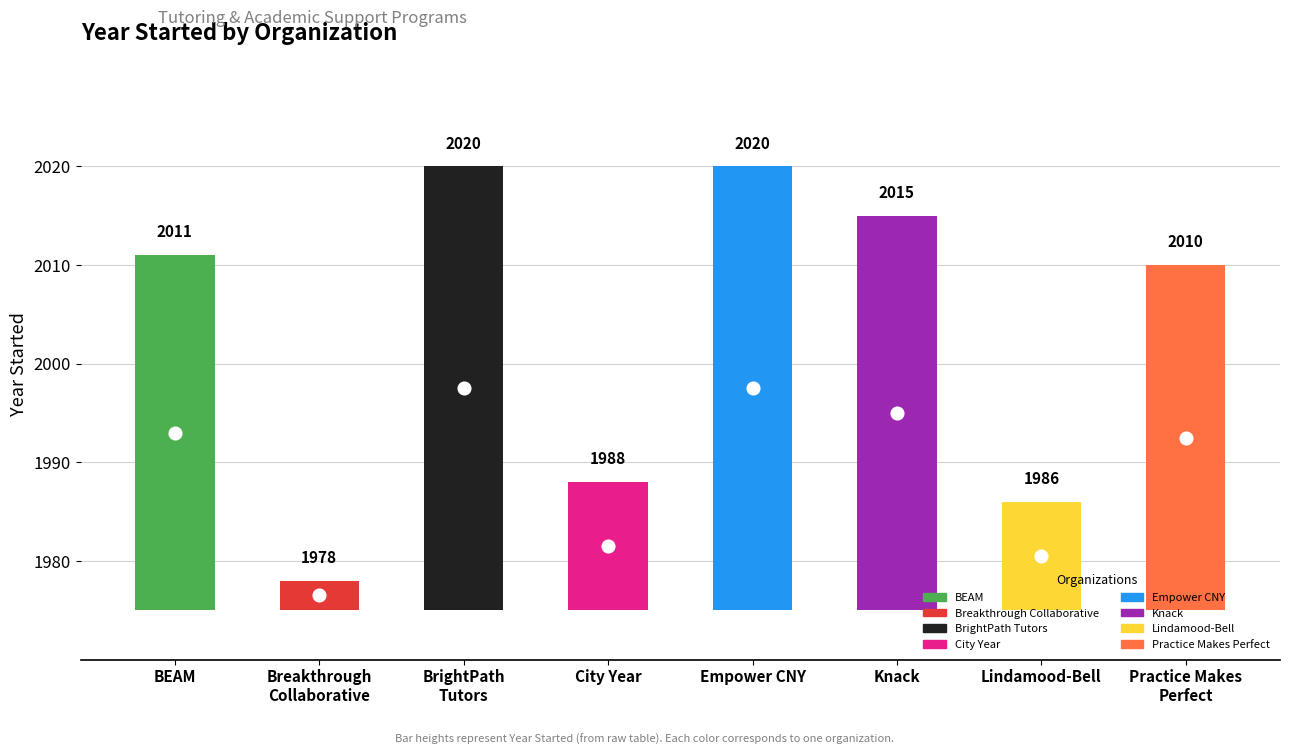

What is the ratio of the value at Lindamood-Bell to the value at Breakthrough Collaborative?

3.7